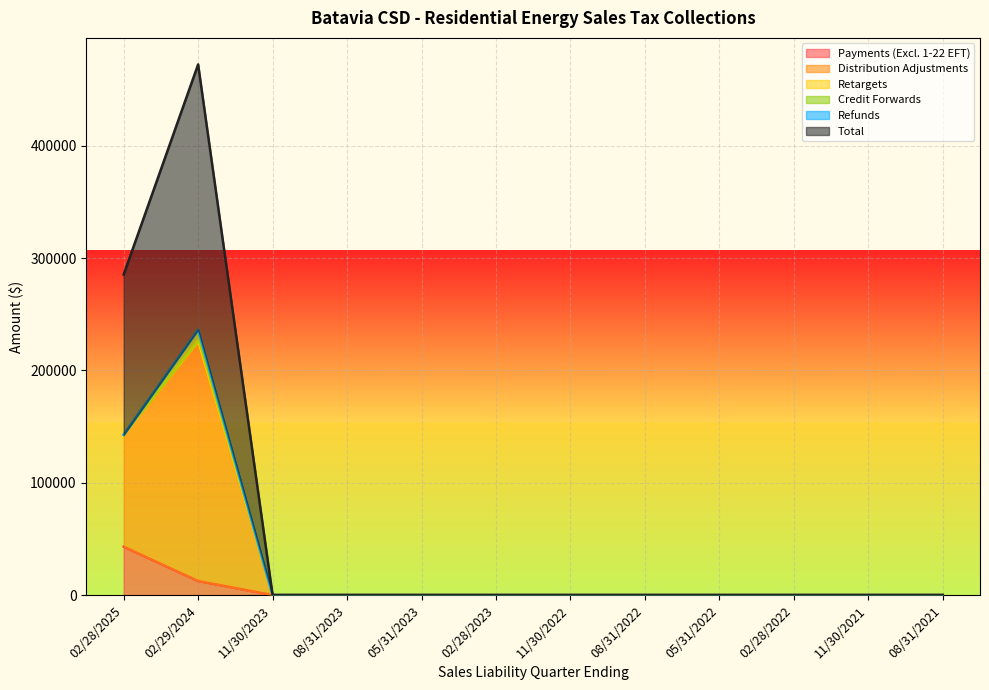

True or false: Payments (Excl. 1-22 EFT) has more than 2 interior local peaks.

False